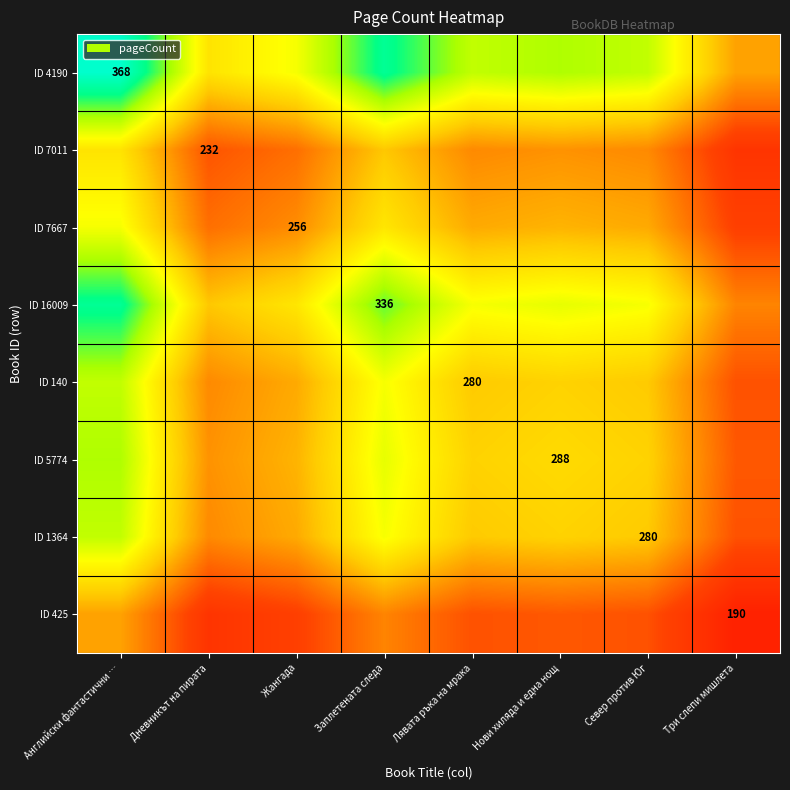

True or false: ID 1364 has a value of 280 at Север против Юг.

True